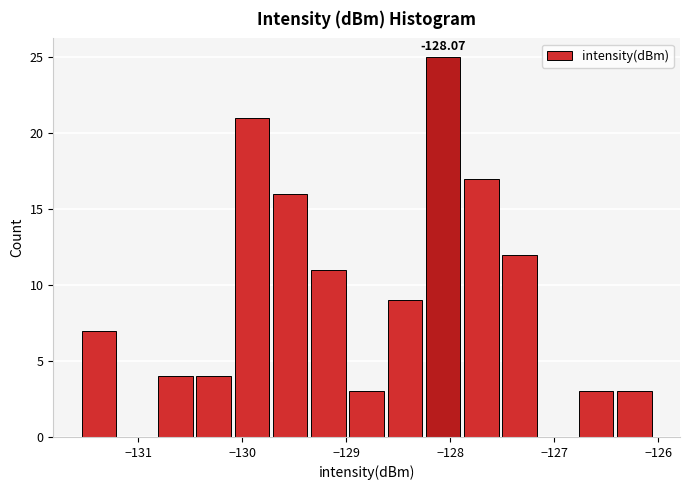

Read against the x-axis, roughly where is the centre of the tallest bar?

-128.1